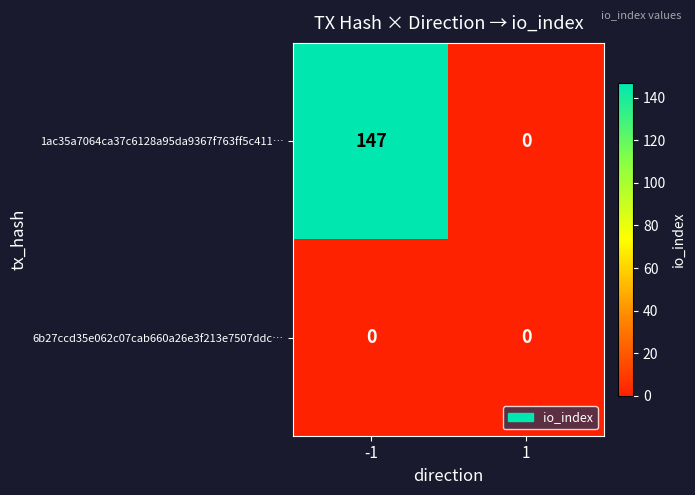

At which category is the sum across all series the highest?

-1